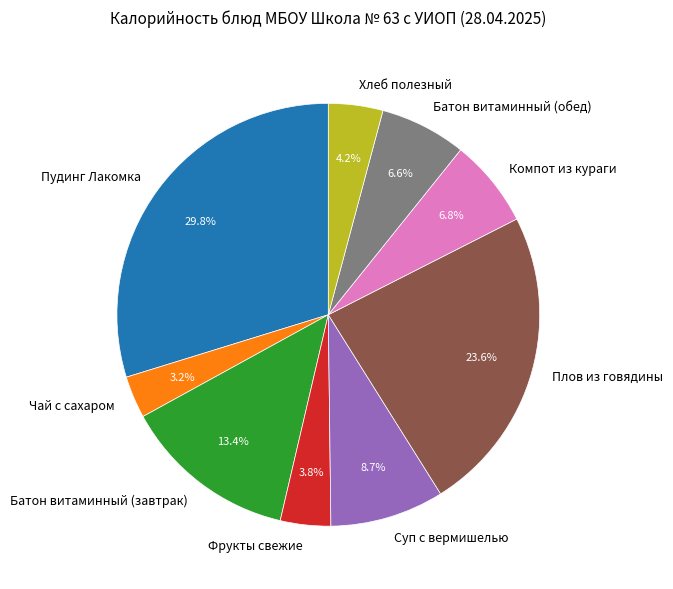

True or false: Батон витаминный (завтрак) accounts for 13% of the total.

True